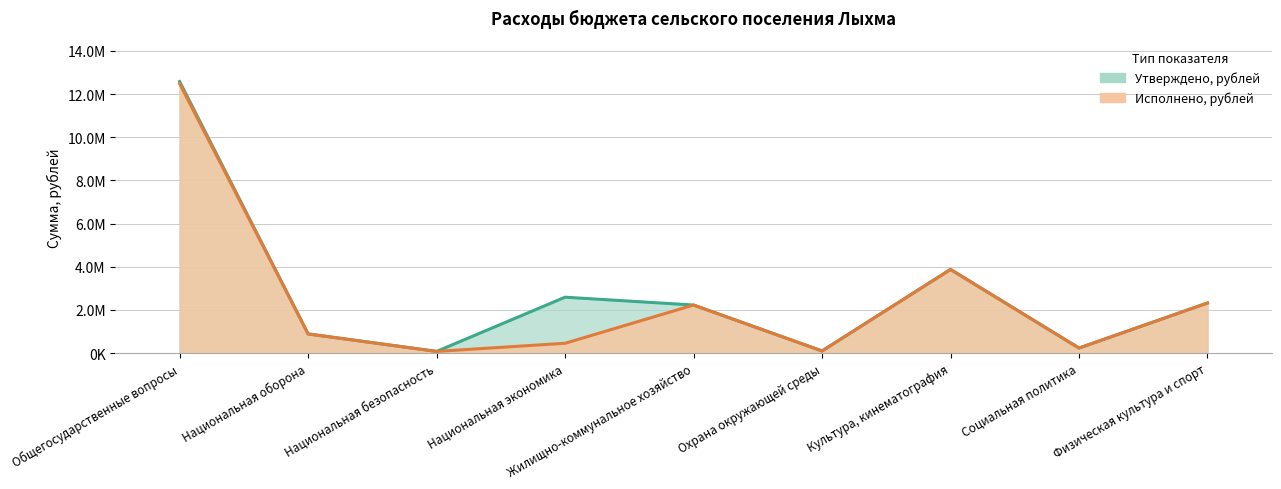

What is the value of the Исполнено, рублей point at the 5th from the left?

2228788.9